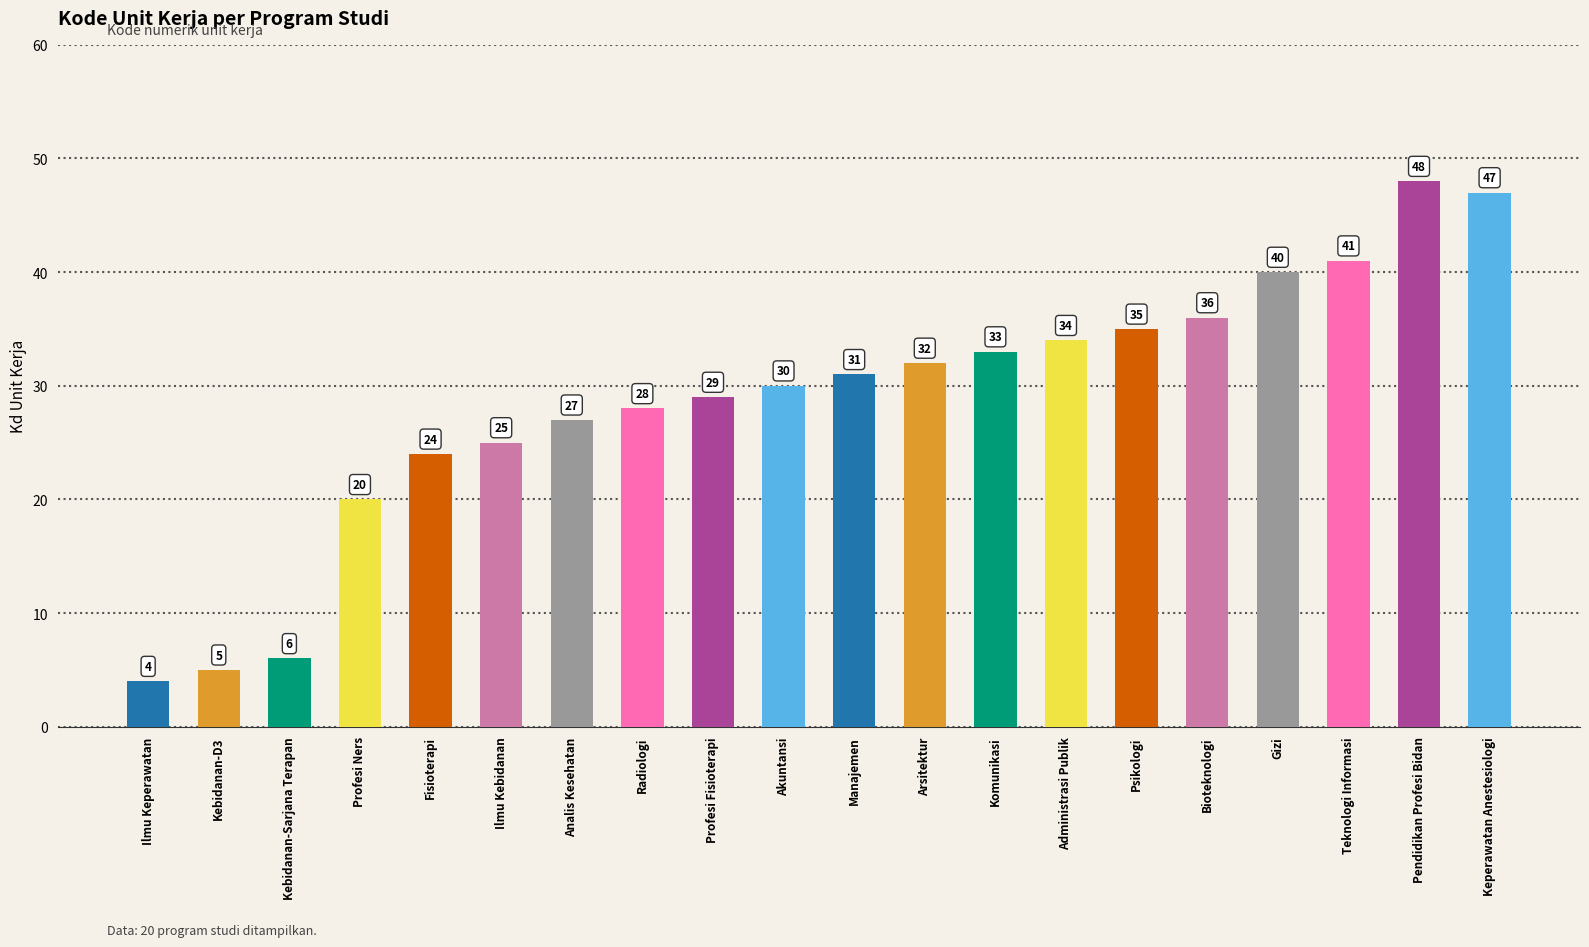

Are the bars horizontal?

No